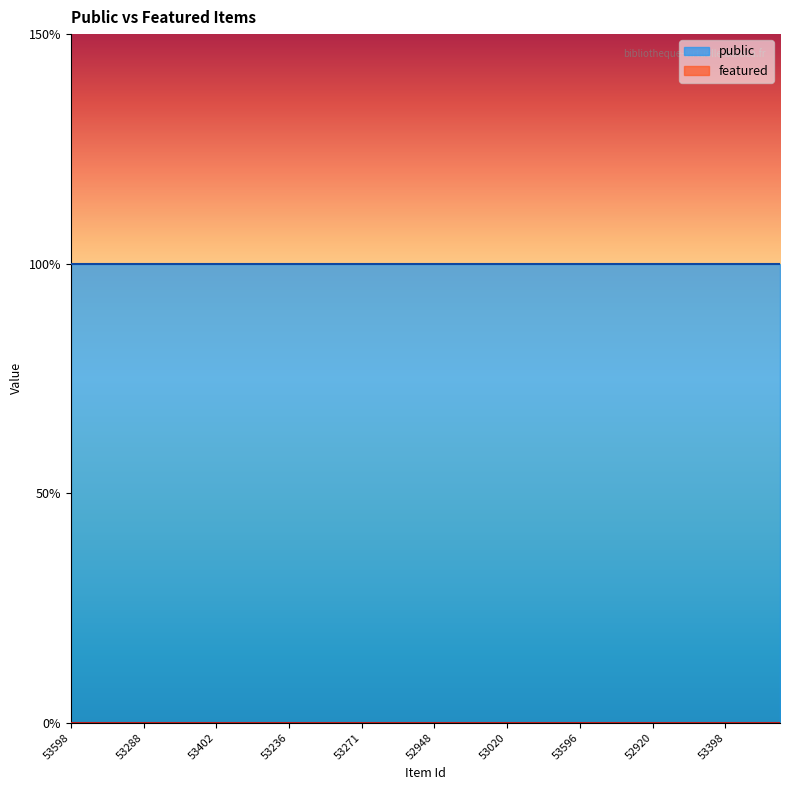

List the series in order of their peak value, highest first.

public, featured